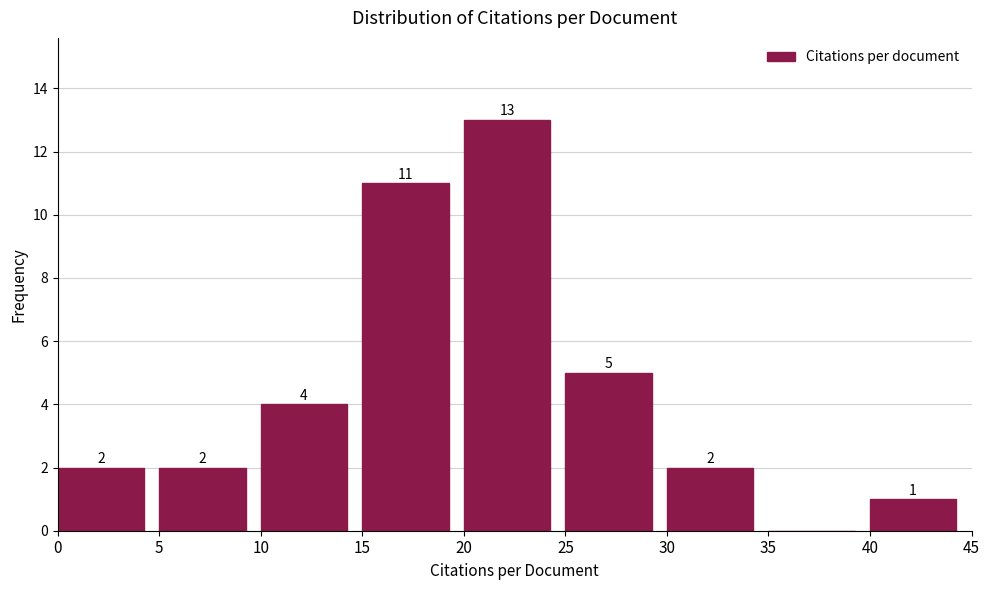

Which range on the x-axis has the tallest bar?

20 to 25